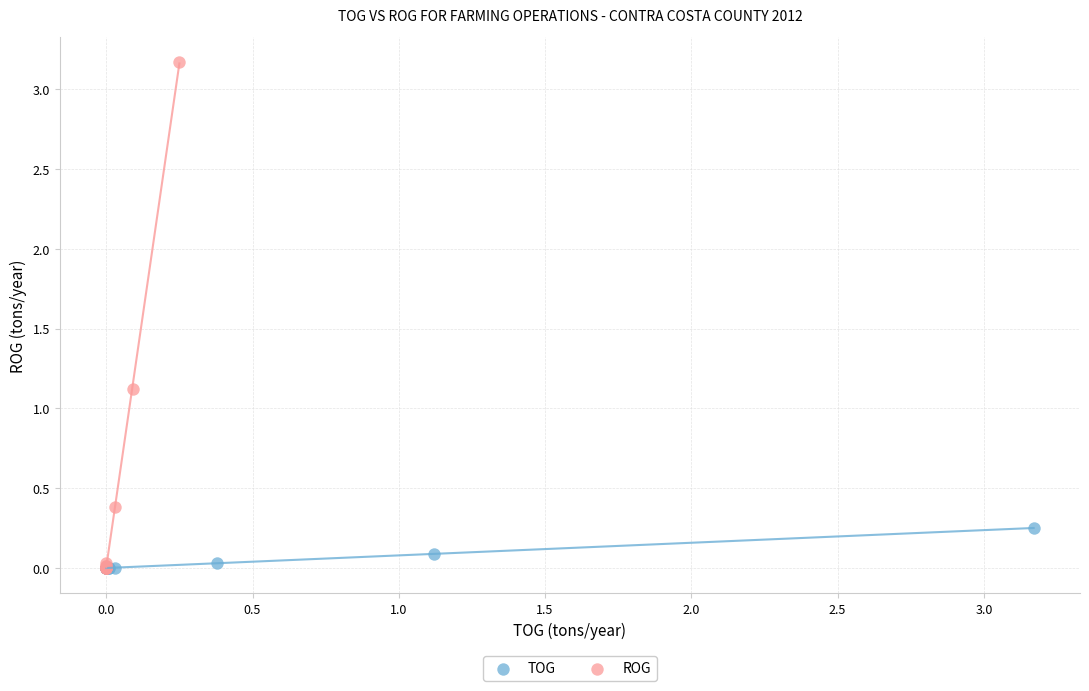

Which series has the widest spread of Y values?

ROG